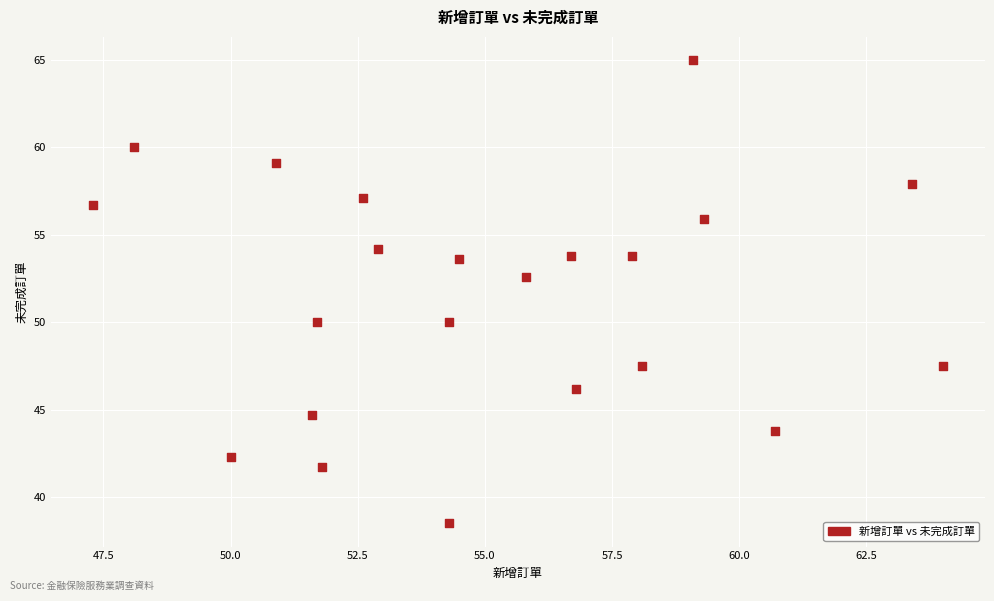

What is the range of X values (max minus min)?

16.7